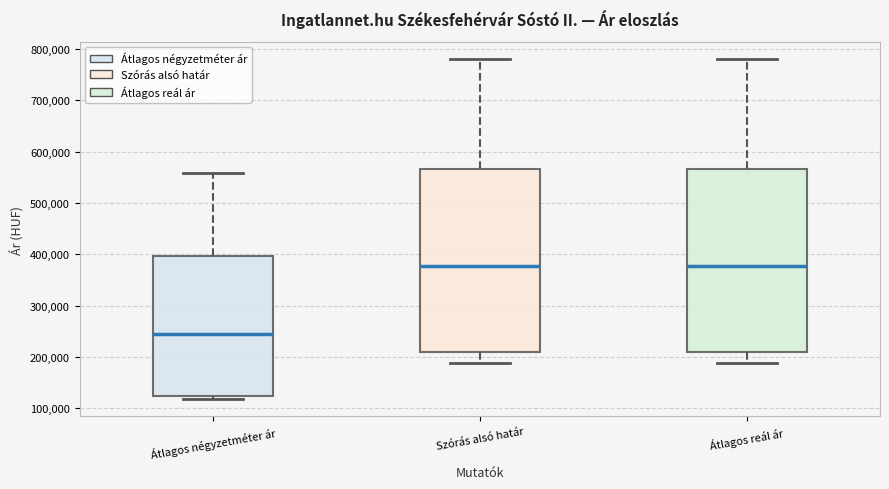

Reading left to right, read every box against the y-axis: the position of its median line, the range the box covers, and the ends of its whiskers. The values are not printed on the chart, so give them approximately, as read against the axis.

Átlagos négyzetméter ár: median 240000, box 120000 to 400000, whiskers 120000 (just below the box's lower edge) to 560000
Szórás alsó határ: median 380000, box 210000 to 570000, whiskers 190000 to 780000
Átlagos reál ár: median 380000, box 210000 to 570000, whiskers 190000 to 780000